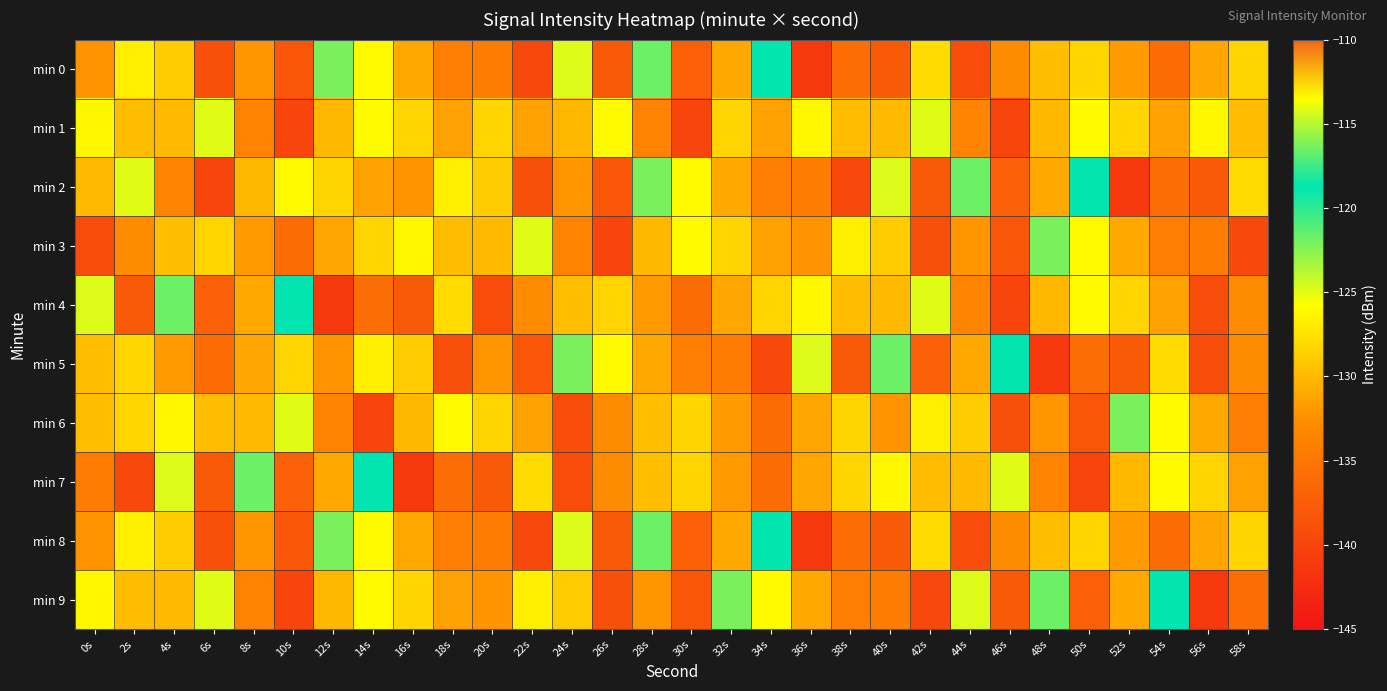

Reading right to left, extract all data points from this chart.

min 0: 58s=-128.3	56s=-131.2	54s=-136.0	52s=-131.8	50s=-128.4	48s=-129.6	46s=-132.8	44s=-139.3	42s=-128.0	40s=-137.8	38s=-135.8	36s=-141.3	34s=-118.7	32s=-130.9	30s=-137.2	28s=-121.7	26s=-137.8	24s=-124.8	22s=-139.6	20s=-134.3	18s=-134.2	16s=-131.0	14s=-126.0	12s=-122.1	10s=-138.3	8s=-132.2	6s=-138.8	4s=-128.9	2s=-126.8	0s=-132.3
min 1: 58s=-129.8	56s=-126.2	54s=-131.4	52s=-128.3	50s=-126.1	48s=-130.2	46s=-140.0	44s=-133.6	42s=-114.1	40s=-129.9	38s=-129.8	36s=-126.2	34s=-131.4	32s=-128.3	30s=-140.0	28s=-133.6	26s=-126.1	24s=-130.2	22s=-131.4	20s=-128.3	18s=-131.4	16s=-128.3	14s=-126.1	12s=-130.2	10s=-140.0	8s=-133.6	6s=-114.1	4s=-129.9	2s=-129.8	0s=-126.2
min 2: 58s=-128.0	56s=-137.8	54s=-135.8	52s=-141.3	50s=-118.7	48s=-130.9	46s=-137.2	44s=-121.7	42s=-137.8	40s=-124.8	38s=-139.6	36s=-134.3	34s=-134.2	32s=-131.0	30s=-126.0	28s=-122.1	26s=-138.3	24s=-132.2	22s=-138.8	20s=-128.9	18s=-126.8	16s=-132.3	14s=-131.4	12s=-128.3	10s=-126.1	8s=-130.2	6s=-140.0	4s=-133.6	2s=-114.1	0s=-129.9
min 3: 58s=-139.6	56s=-134.3	54s=-134.2	52s=-131.0	50s=-126.0	48s=-122.1	46s=-138.3	44s=-132.2	42s=-138.8	40s=-128.9	38s=-126.8	36s=-132.3	34s=-131.4	32s=-128.3	30s=-126.1	28s=-130.2	26s=-140.0	24s=-133.6	22s=-114.1	20s=-129.9	18s=-129.8	16s=-126.2	14s=-128.3	12s=-131.2	10s=-136.0	8s=-131.8	6s=-128.4	4s=-129.6	2s=-132.8	0s=-139.3
min 4: 58s=-132.8	56s=-139.3	54s=-131.4	52s=-128.3	50s=-126.1	48s=-130.2	46s=-140.0	44s=-133.6	42s=-114.1	40s=-129.9	38s=-129.8	36s=-126.2	34s=-128.3	32s=-131.2	30s=-136.0	28s=-131.8	26s=-128.4	24s=-129.6	22s=-132.8	20s=-139.3	18s=-128.0	16s=-137.8	14s=-135.8	12s=-141.3	10s=-118.7	8s=-130.9	6s=-137.2	4s=-121.7	2s=-137.8	0s=-124.8
min 5: 58s=-132.8	56s=-139.3	54s=-128.0	52s=-137.8	50s=-135.8	48s=-141.3	46s=-118.7	44s=-130.9	42s=-137.2	40s=-121.7	38s=-137.8	36s=-124.8	34s=-139.6	32s=-134.3	30s=-134.2	28s=-131.0	26s=-126.0	24s=-122.1	22s=-138.3	20s=-132.2	18s=-138.8	16s=-128.9	14s=-126.8	12s=-132.3	10s=-128.3	8s=-131.2	6s=-136.0	4s=-131.8	2s=-128.4	0s=-129.6
min 6: 58s=-134.2	56s=-131.0	54s=-126.0	52s=-122.1	50s=-138.3	48s=-132.2	46s=-138.8	44s=-128.9	42s=-126.8	40s=-132.3	38s=-128.3	36s=-131.2	34s=-136.0	32s=-131.8	30s=-128.4	28s=-129.6	26s=-132.8	24s=-139.3	22s=-131.4	20s=-128.3	18s=-126.1	16s=-130.2	14s=-140.0	12s=-133.6	10s=-114.1	8s=-129.9	6s=-129.8	4s=-126.2	2s=-128.4	0s=-129.6
min 7: 58s=-131.4	56s=-128.3	54s=-126.1	52s=-130.2	50s=-140.0	48s=-133.6	46s=-114.1	44s=-129.9	42s=-129.8	40s=-126.2	38s=-128.3	36s=-131.2	34s=-136.0	32s=-131.8	30s=-128.4	28s=-129.6	26s=-132.8	24s=-139.3	22s=-128.0	20s=-137.8	18s=-135.8	16s=-141.3	14s=-118.7	12s=-130.9	10s=-137.2	8s=-121.7	6s=-137.8	4s=-124.8	2s=-139.6	0s=-134.3
min 8: 58s=-128.3	56s=-131.2	54s=-136.0	52s=-131.8	50s=-128.4	48s=-129.6	46s=-132.8	44s=-139.3	42s=-128.0	40s=-137.8	38s=-135.8	36s=-141.3	34s=-118.7	32s=-130.9	30s=-137.2	28s=-121.7	26s=-137.8	24s=-124.8	22s=-139.6	20s=-134.3	18s=-134.2	16s=-131.0	14s=-126.0	12s=-122.1	10s=-138.3	8s=-132.2	6s=-138.8	4s=-128.9	2s=-126.8	0s=-132.3
min 9: 58s=-135.8	56s=-141.3	54s=-118.7	52s=-130.9	50s=-137.2	48s=-121.7	46s=-137.8	44s=-124.8	42s=-139.6	40s=-134.3	38s=-134.2	36s=-131.0	34s=-126.0	32s=-122.1	30s=-138.3	28s=-132.2	26s=-138.8	24s=-128.9	22s=-126.8	20s=-132.3	18s=-131.4	16s=-128.3	14s=-126.1	12s=-130.2	10s=-140.0	8s=-133.6	6s=-114.1	4s=-129.9	2s=-129.8	0s=-126.2